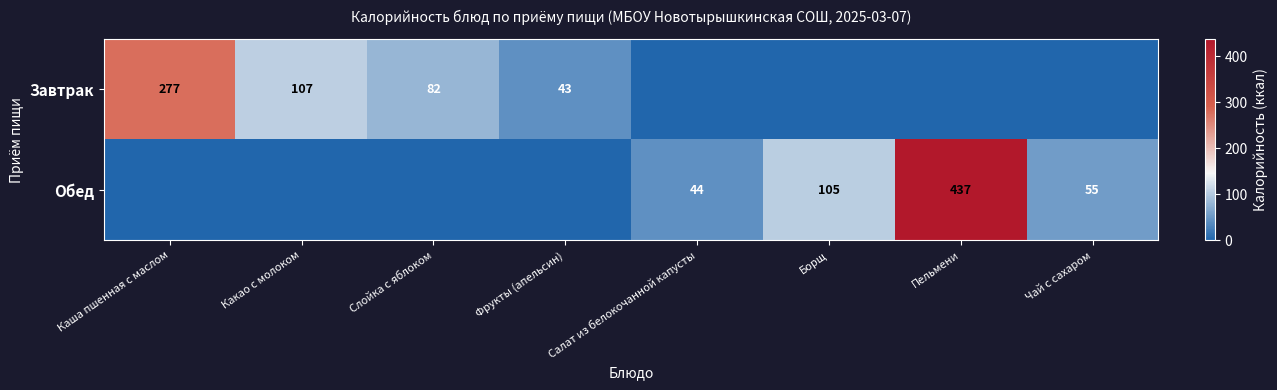

True or false: Обед has a value of 25 at Салат из белокочанной капусты.

False